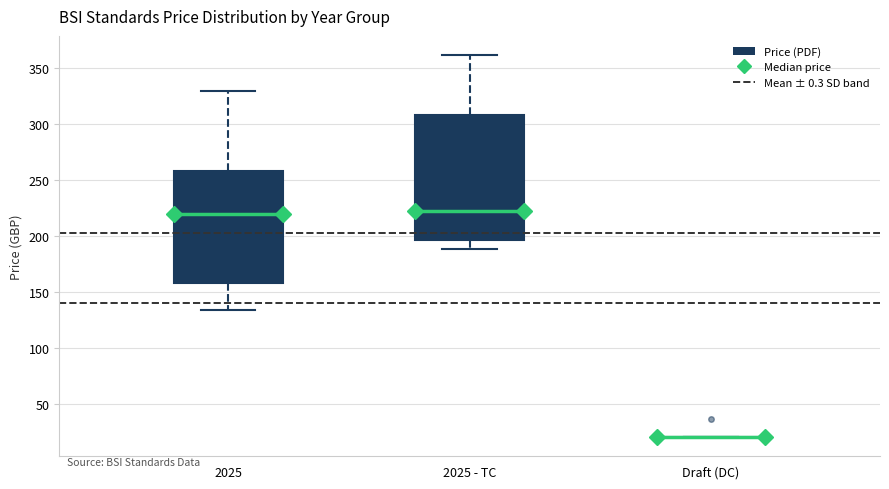

Reading left to right, read every box against the y-axis: the position of its median line, the range the box covers, and the ends of its whiskers. The values are not printed on the chart, so give them approximately, as read against the axis.

2025: median 220, box 160 to 260, whiskers 135 to 330
2025 - TC: median 220, box 195 to 310, whiskers 190 to 360
Draft (DC): box collapsed to a line at 20, whiskers 20 to 20